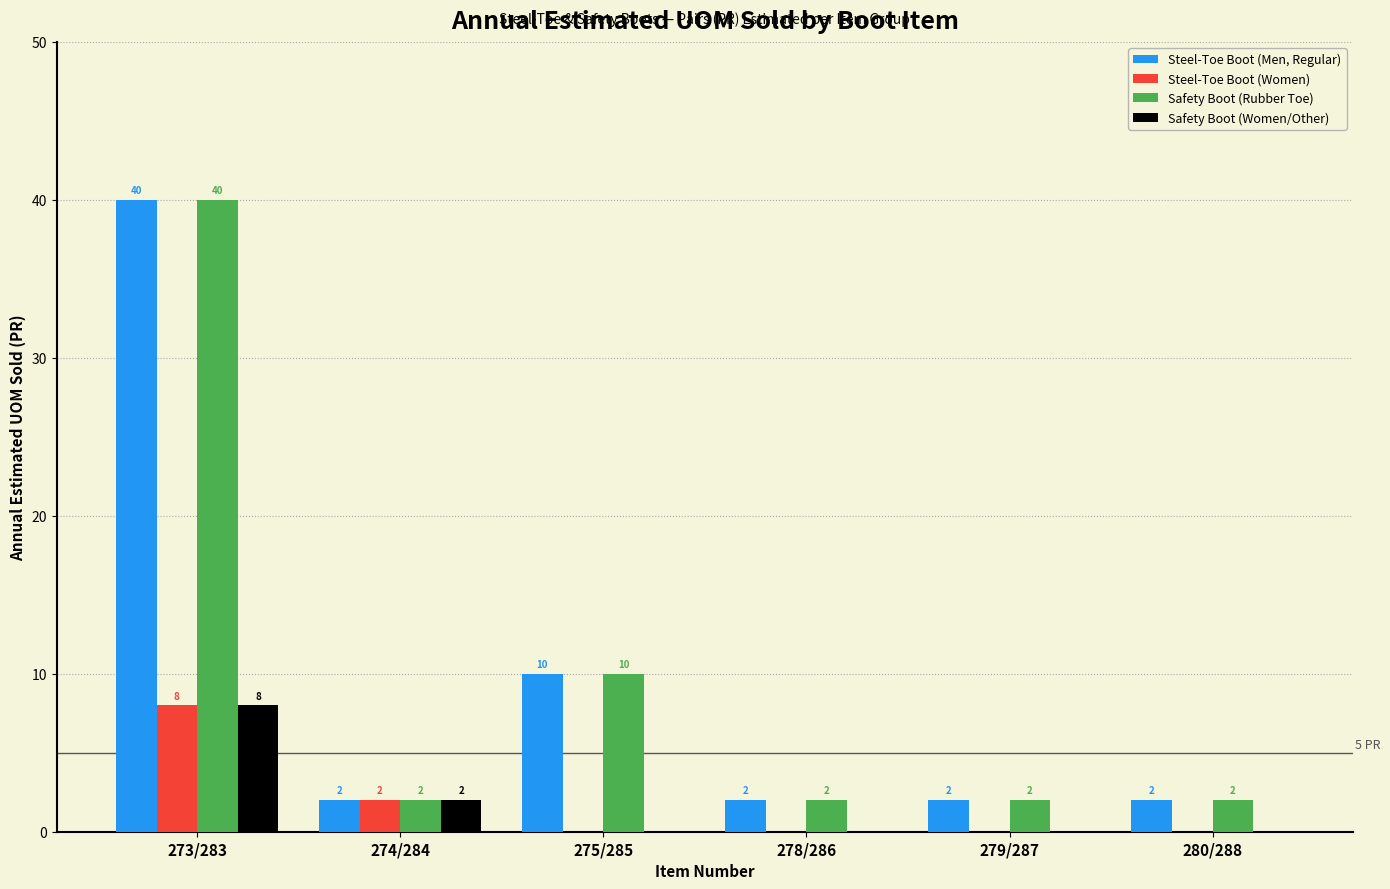

Reading right to left, list all the values displayed in this chart.

Steel-Toe Boot (Men, Regular): 280/288=2	279/287=2	278/286=2	275/285=10	274/284=2	273/283=40
Steel-Toe Boot (Women): 280/288=0	279/287=0	278/286=0	275/285=0	274/284=2	273/283=8
Safety Boot (Rubber Toe): 280/288=2	279/287=2	278/286=2	275/285=10	274/284=2	273/283=40
Safety Boot (Women/Other): 280/288=0	279/287=0	278/286=0	275/285=0	274/284=2	273/283=8